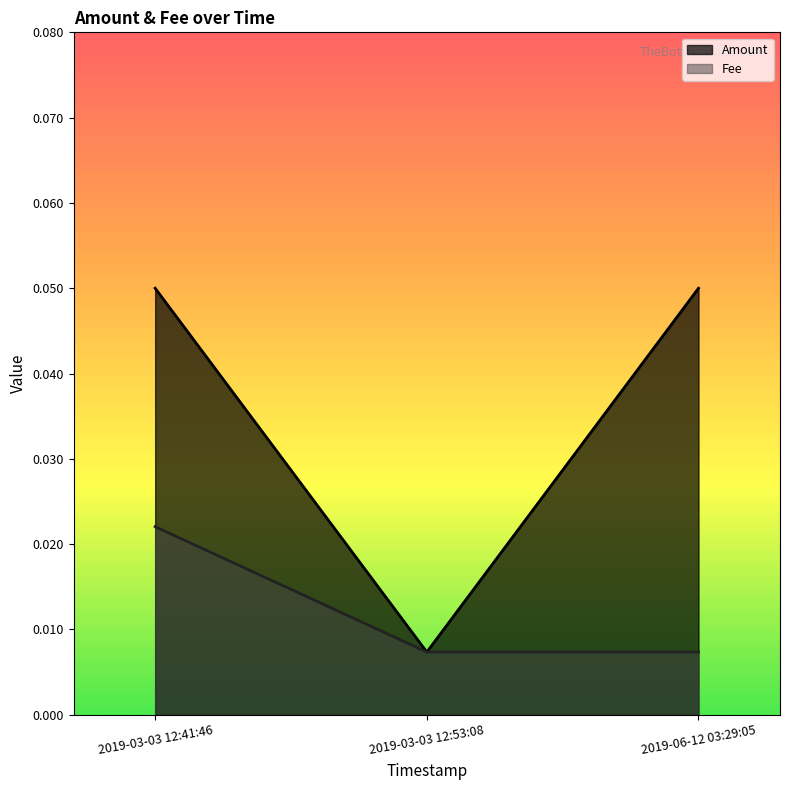

Between 2019-03-03 12:41:46 and 2019-06-12 03:29:05, which is larger?

2019-03-03 12:41:46